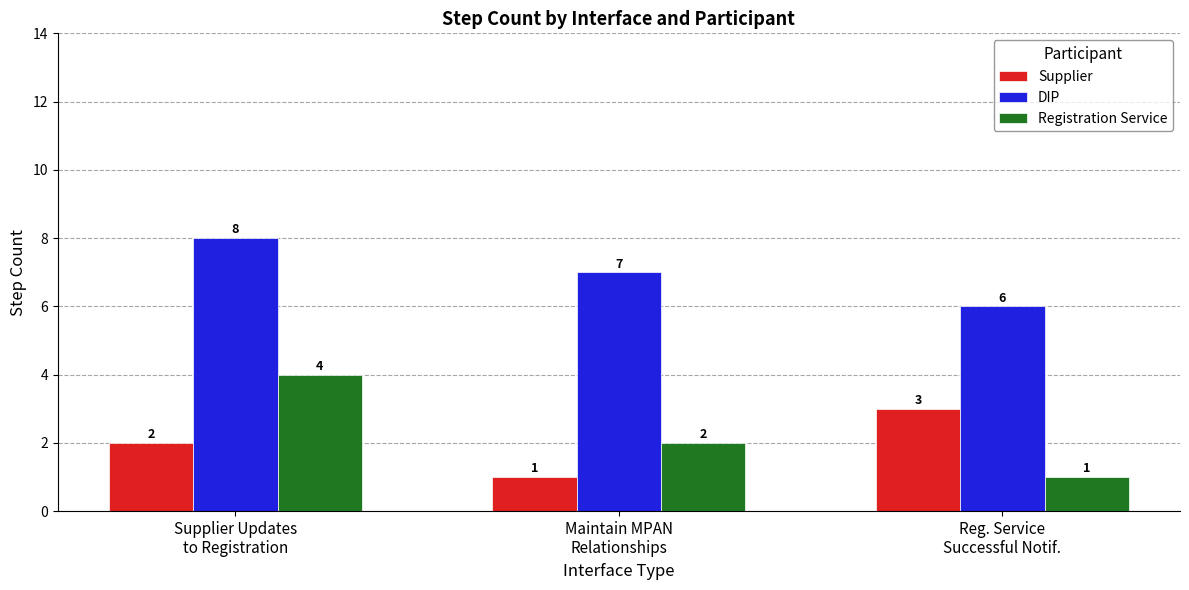

What is the maximum value shown in the chart?

8